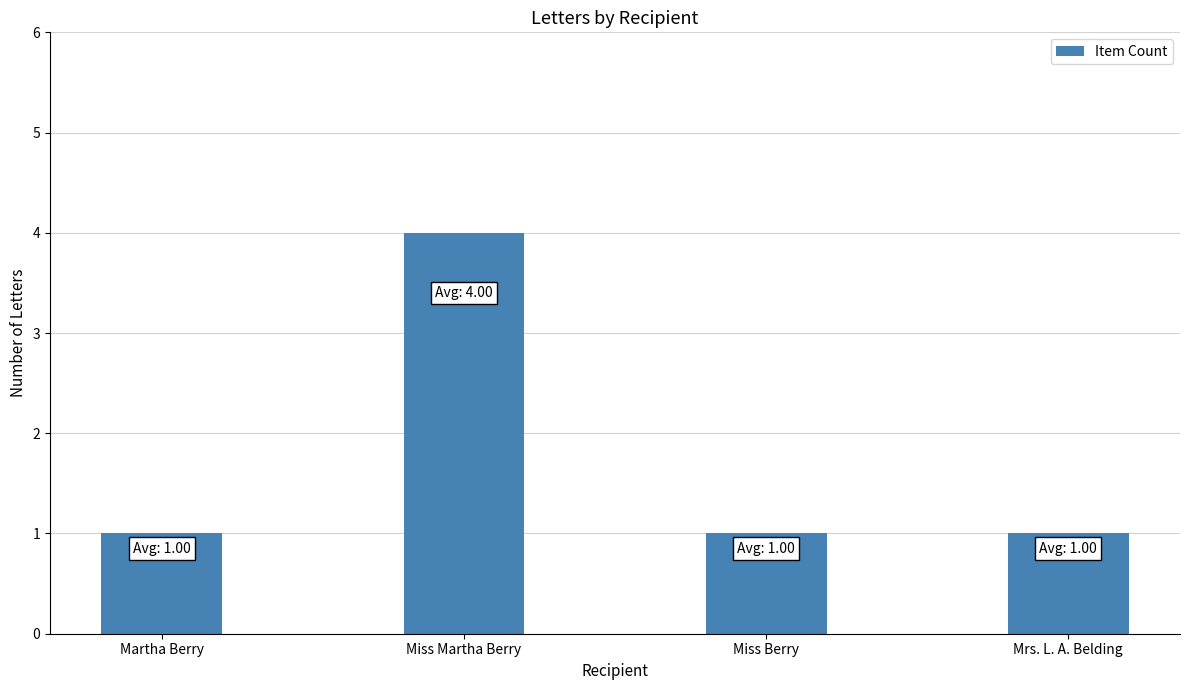

Does the chart contain any negative values?

No